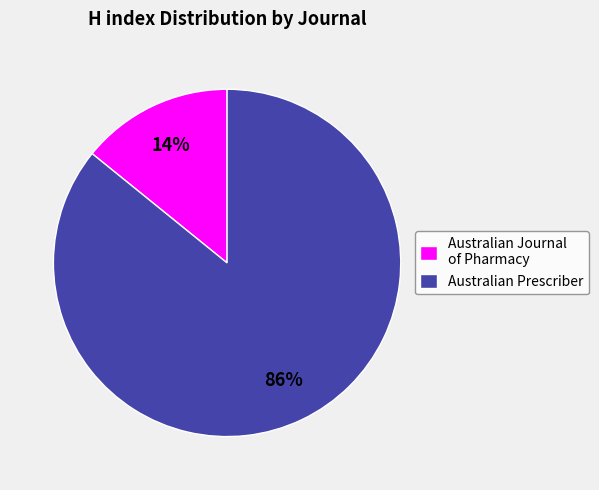

Does any single category account for the majority?

Yes